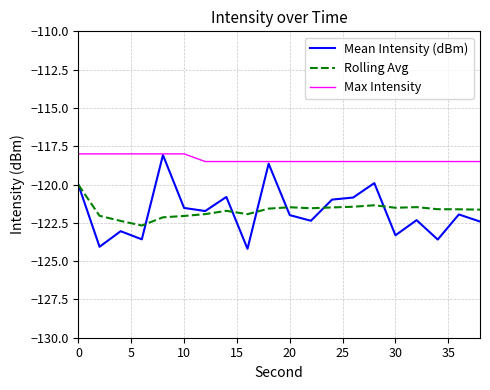

What is the lowest value of the Mean Intensity (dBm) series?

-124.2